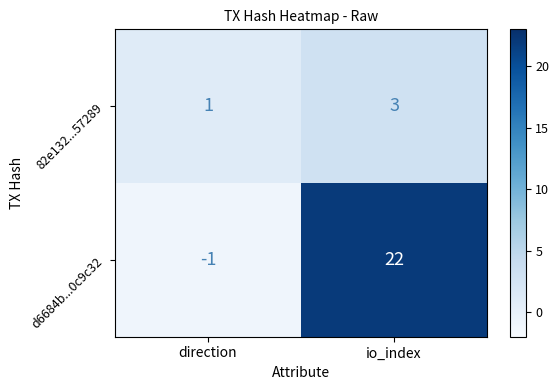

Which series has the widest spread of values?

d6684b...0c9c32